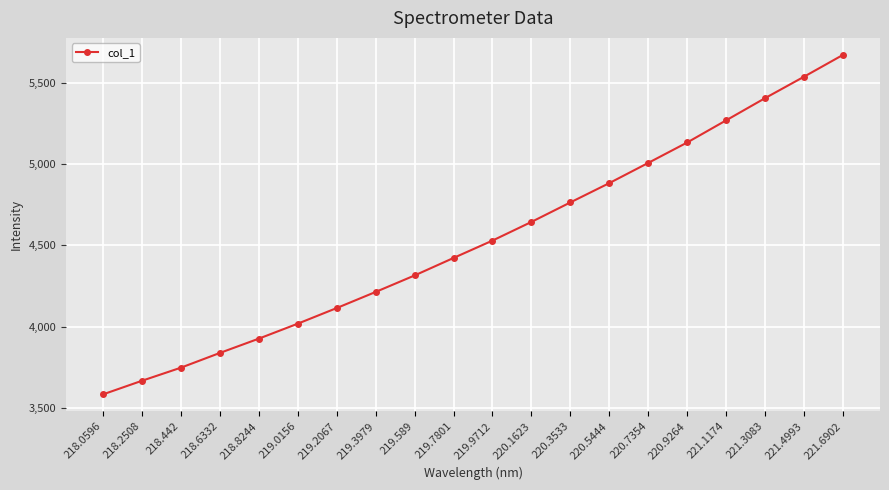

How many lines are shown in the chart?

1